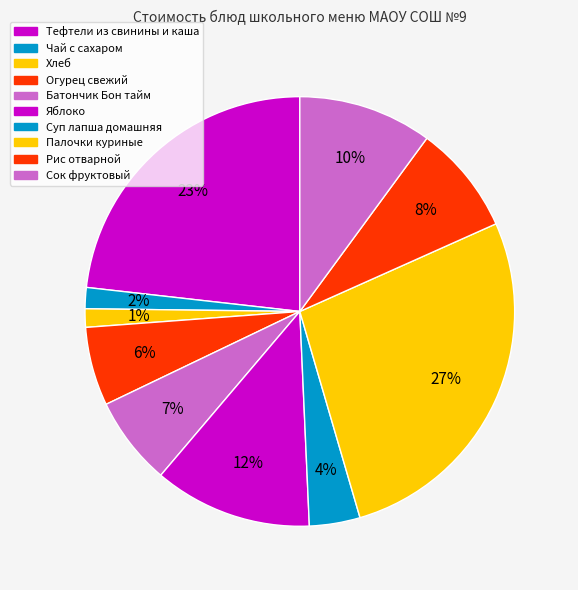

Count the number of slices in the pie.

10